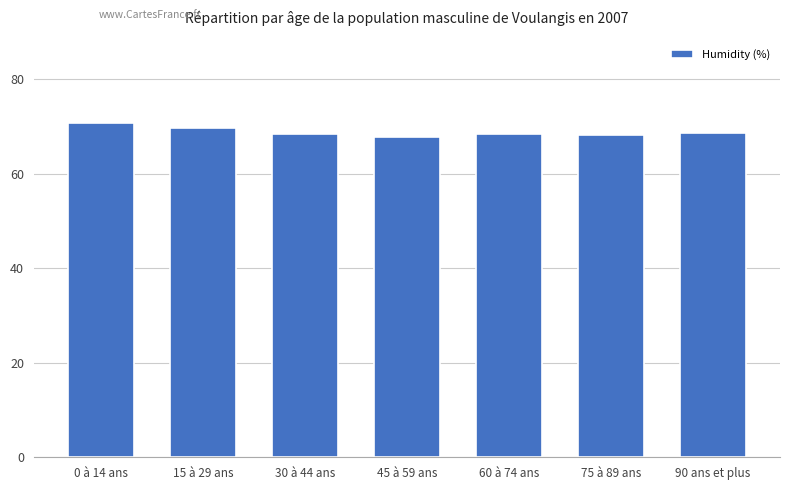

What is the smallest value displayed?

67.8